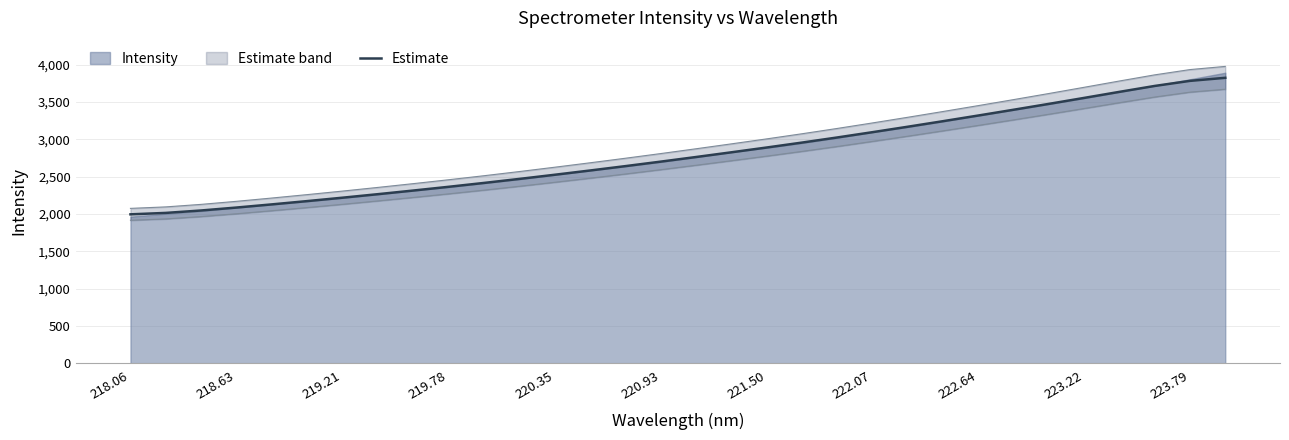

True or false: Estimate has a value of 3989.1 at 220.93.

False